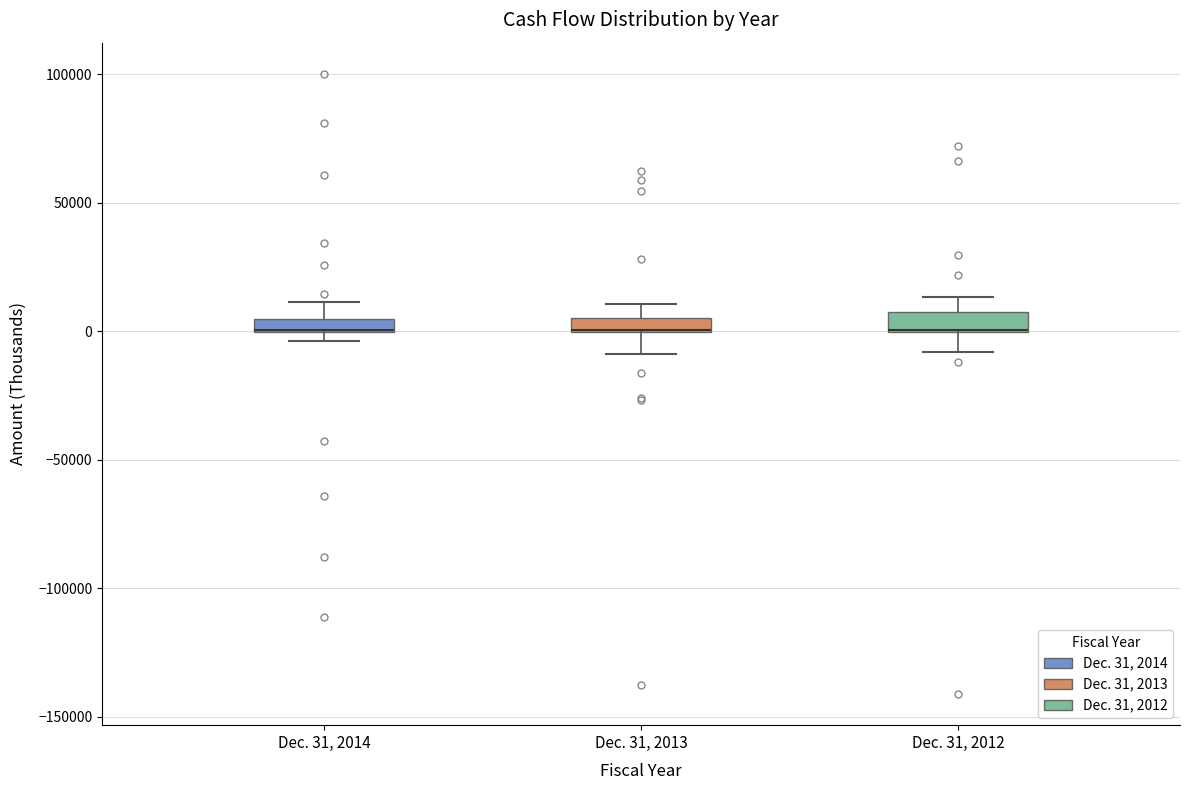

Where does the upper whisker of the box for Dec. 31, 2014 end on the y-axis? The values are not printed on the chart, so give them approximately, as read against the axis.

10000